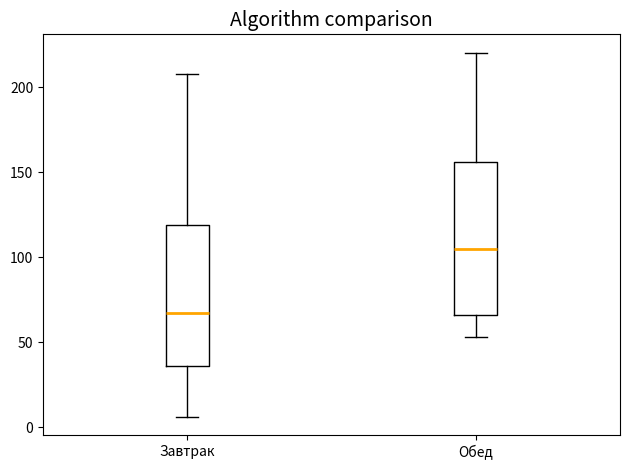

Which box is the tallest, from its lower edge to its upper edge?

Обед